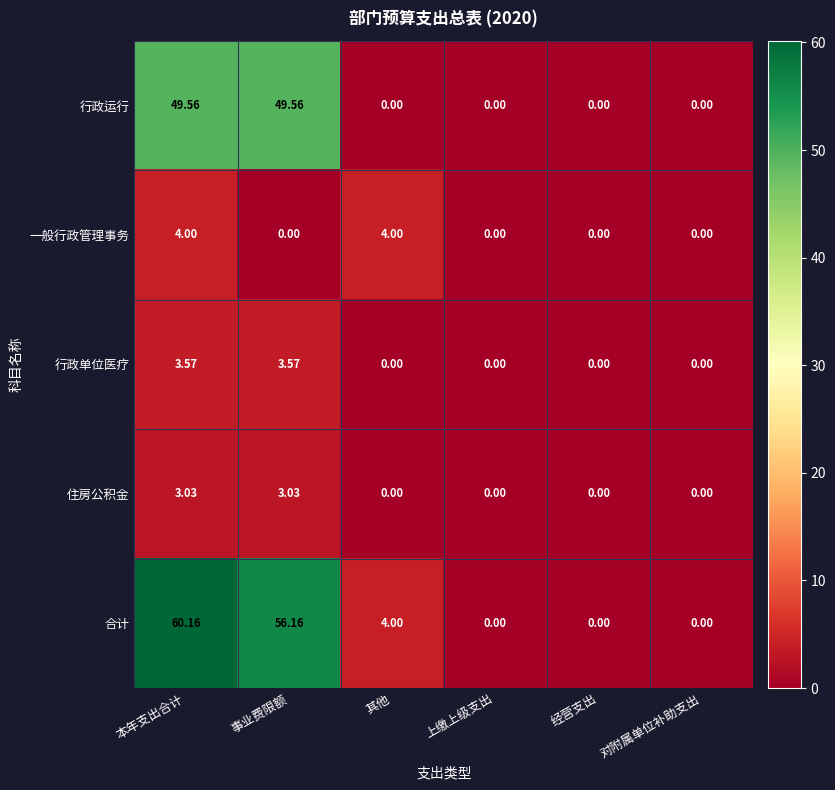

At which category is the sum across all series the highest?

本年支出合计